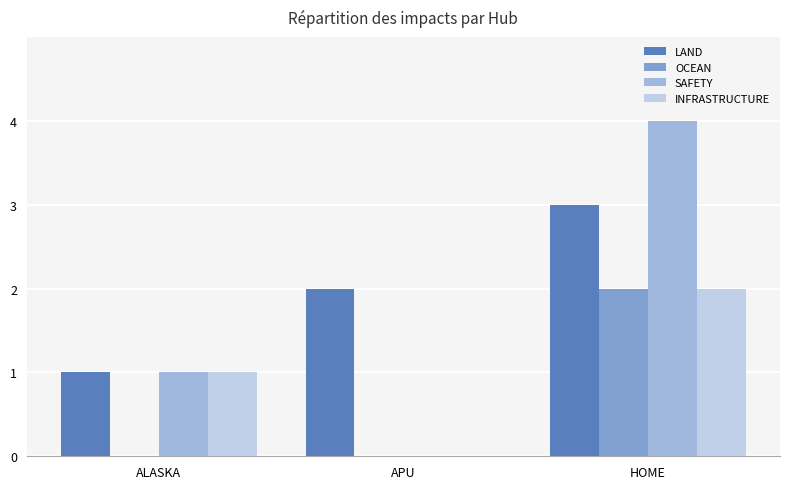

What is the sum of the SAFETY values at HOME and ALASKA?

5